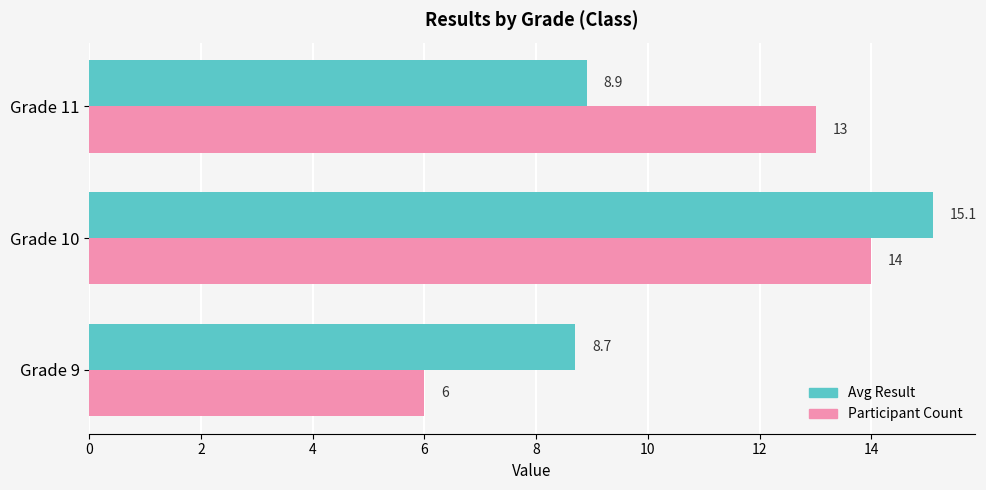

At which category does the chart reach its minimum across all series?

Grade 9